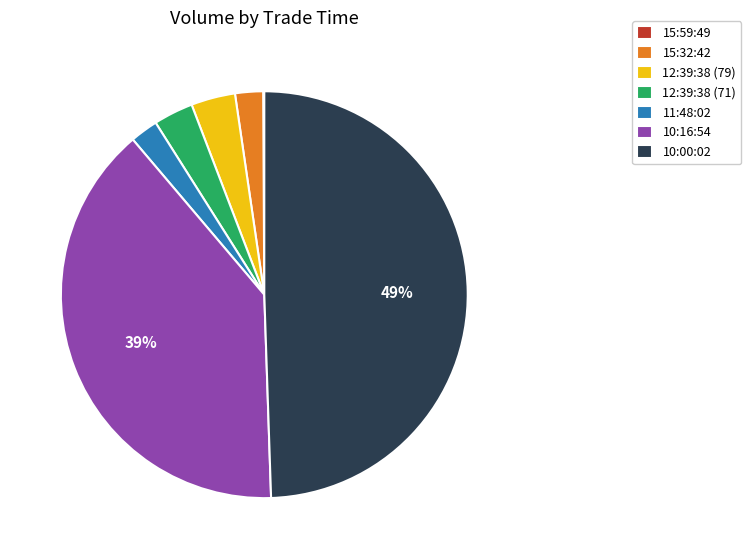

To the nearest percent, what portion does 12:39:38 (79) represent?

4%